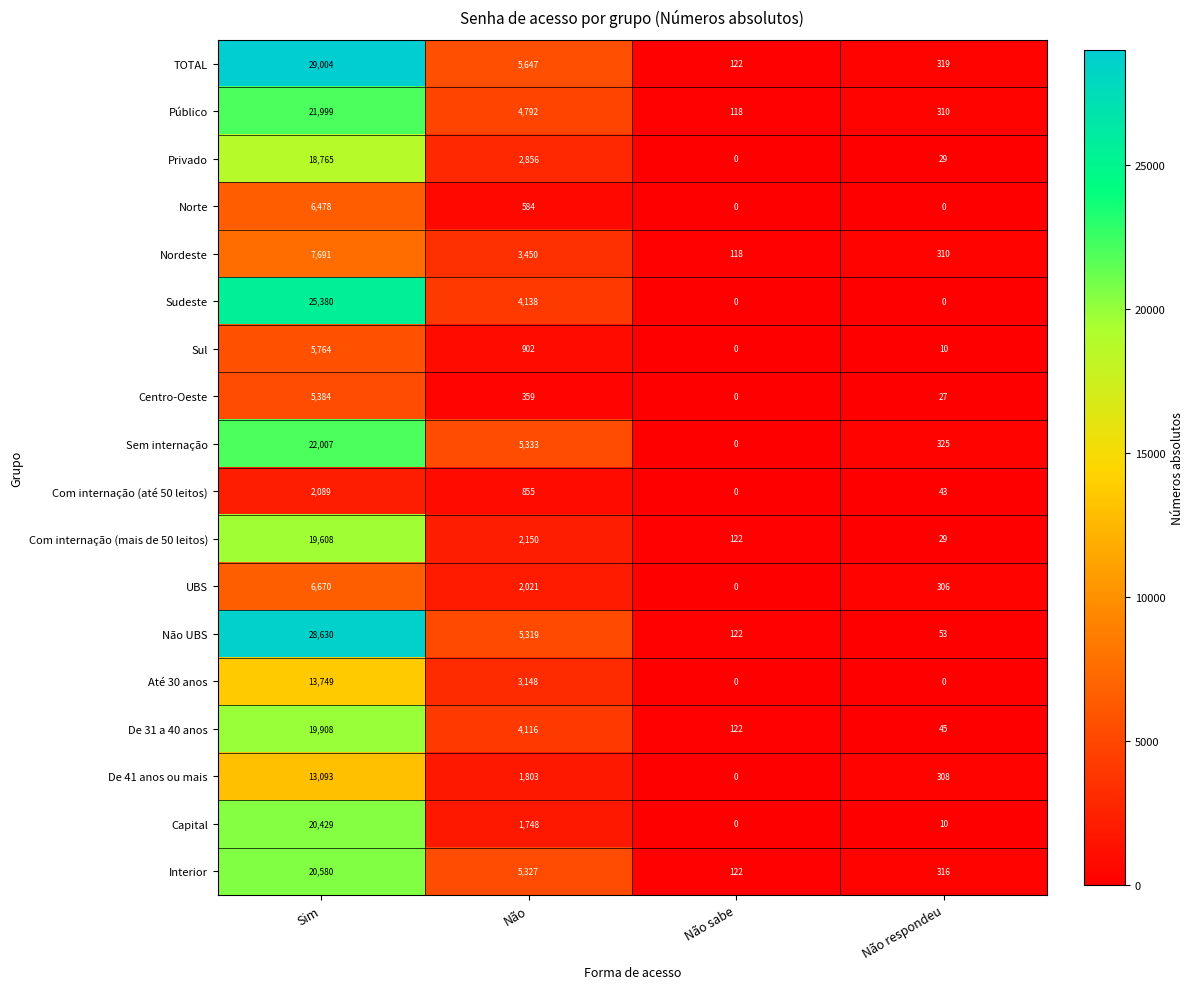

Which series changed the most between Não and Não sabe?

TOTAL